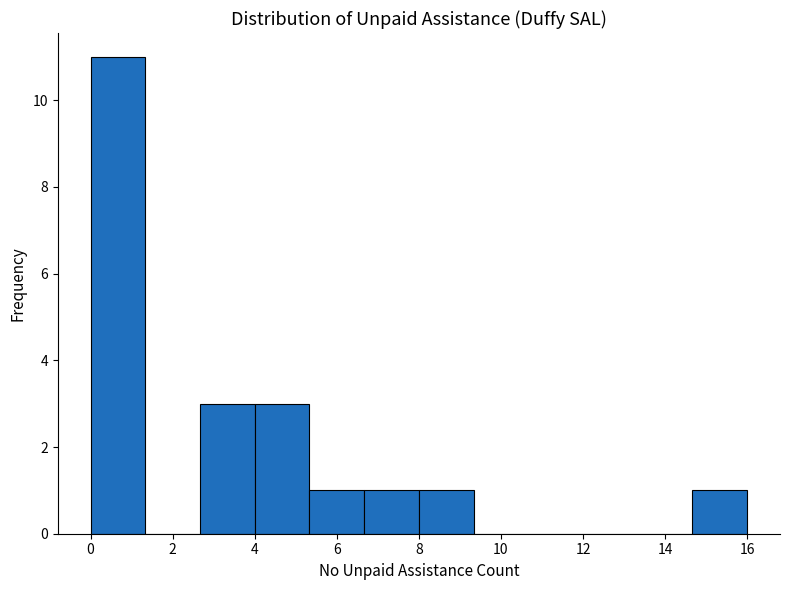

Over which range of the x-axis is the bar tallest?

0.0 to 1.4